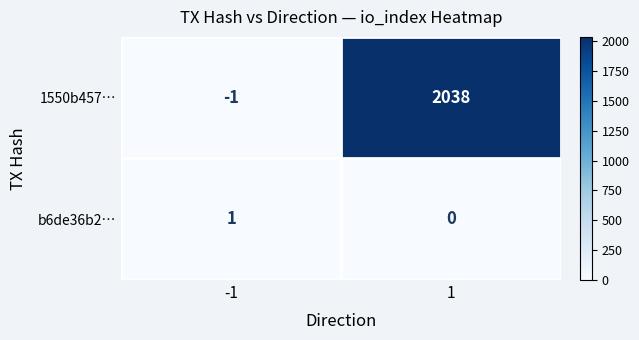

Reading right to left, extract all data points from this chart.

1550b457…: 1=2038	-1=-1
b6de36b2…: 1=0	-1=1